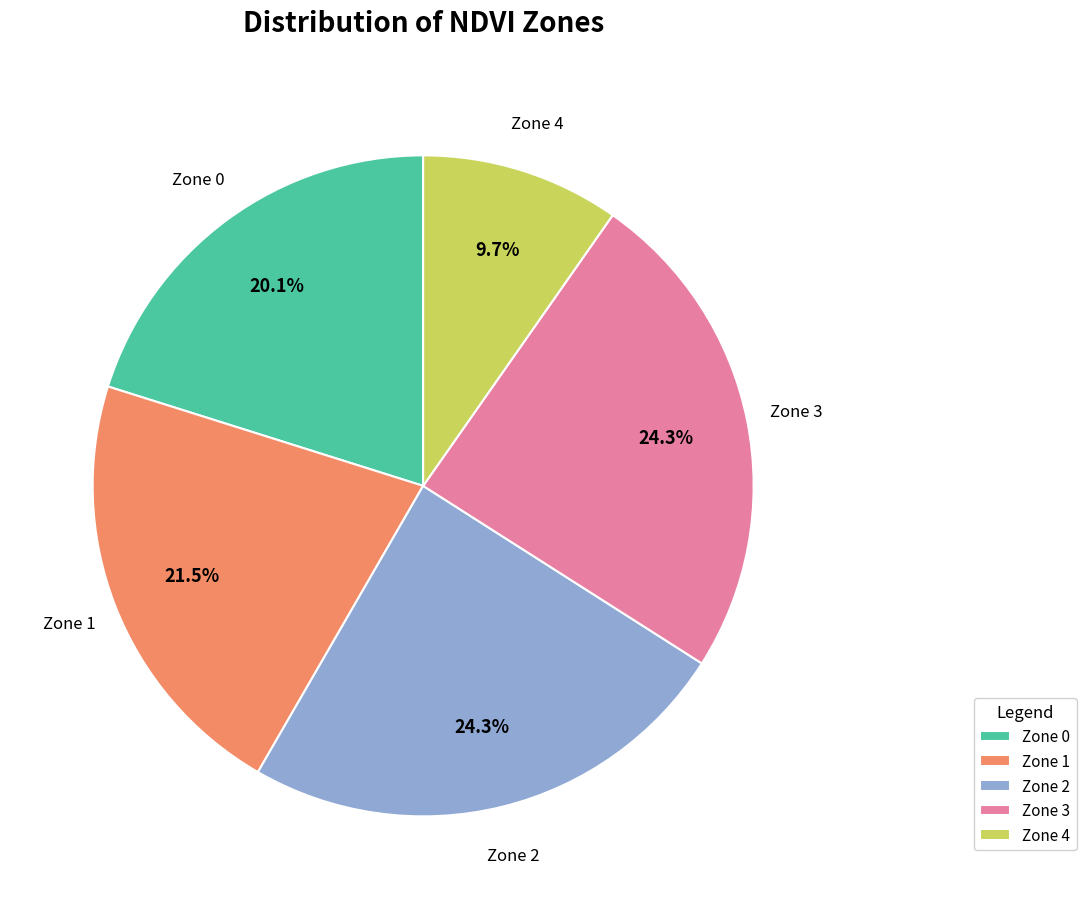

What percentage is NOT represented by Zone 1?

78.5%